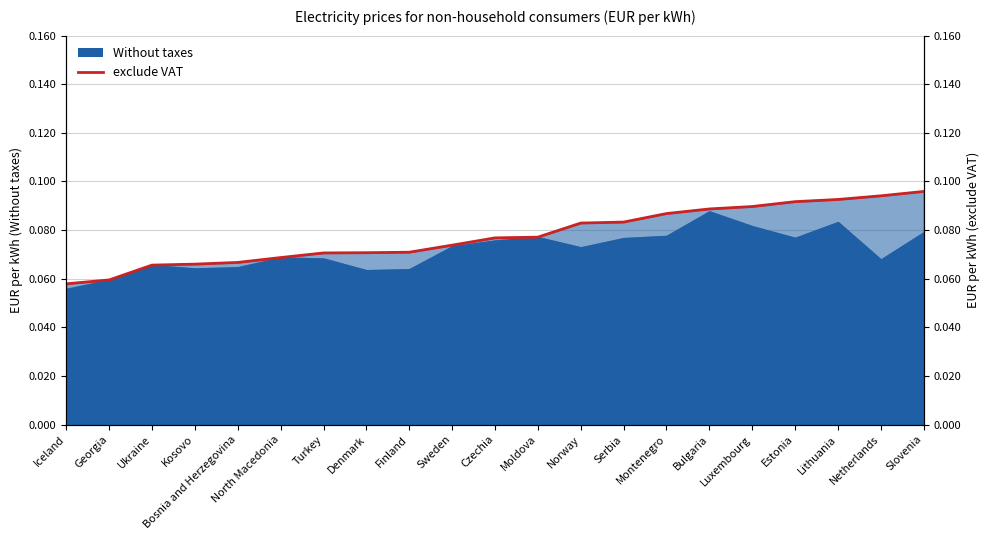

What position from the left is Luxembourg?

17